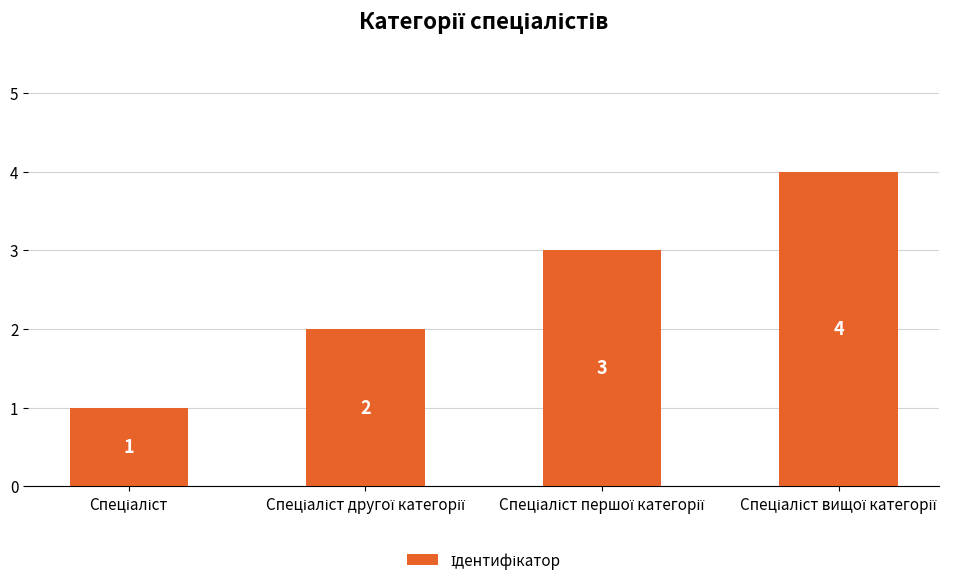

What is the sum of all values?

10